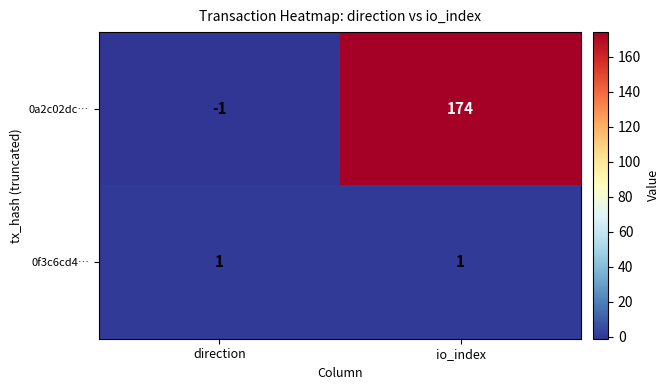

The 0a2c02dc… series shows 64 at io_index. True or false?

False